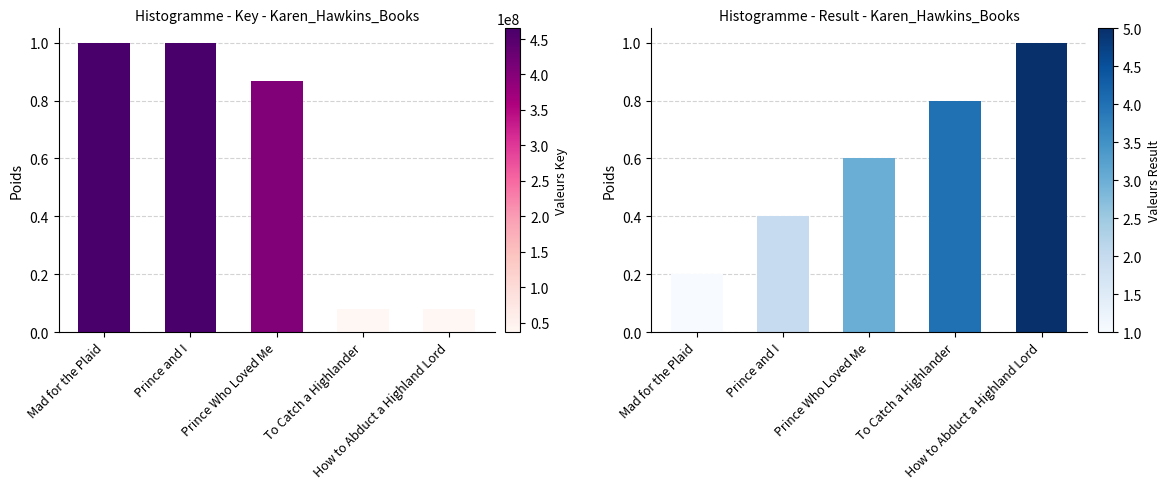

True or false: Key has a value of 0.4 at Prince Who Loved Me.

False